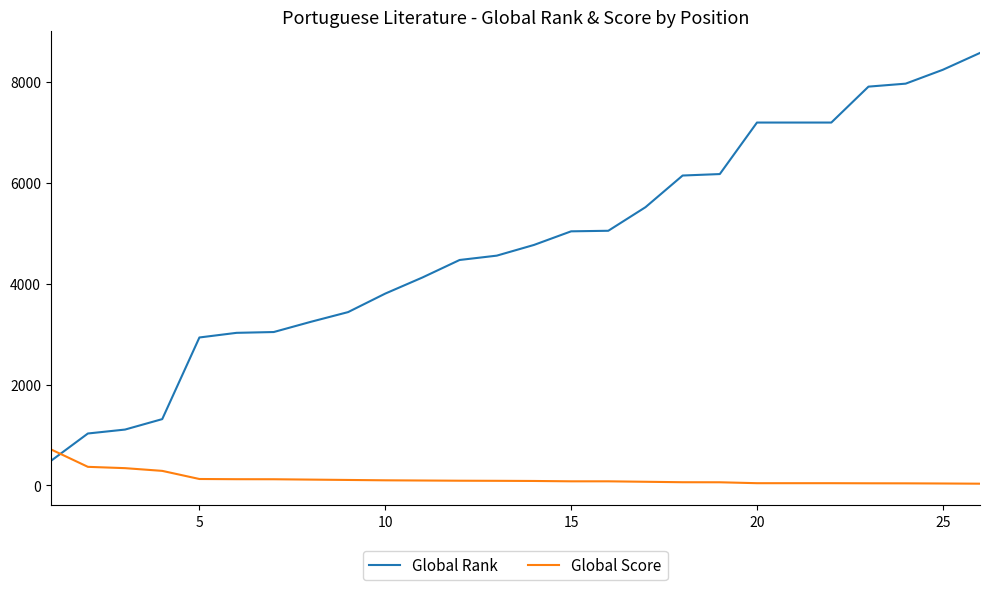

What is the sum of all Global Score values?

3451